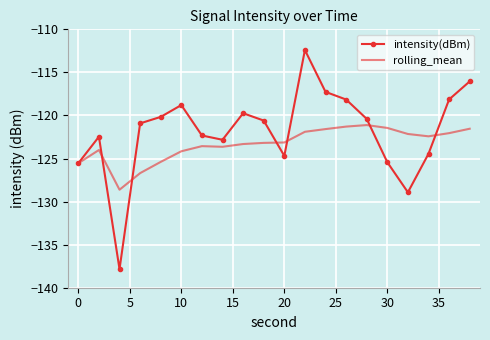

What is the maximum value shown in the chart?

-112.4